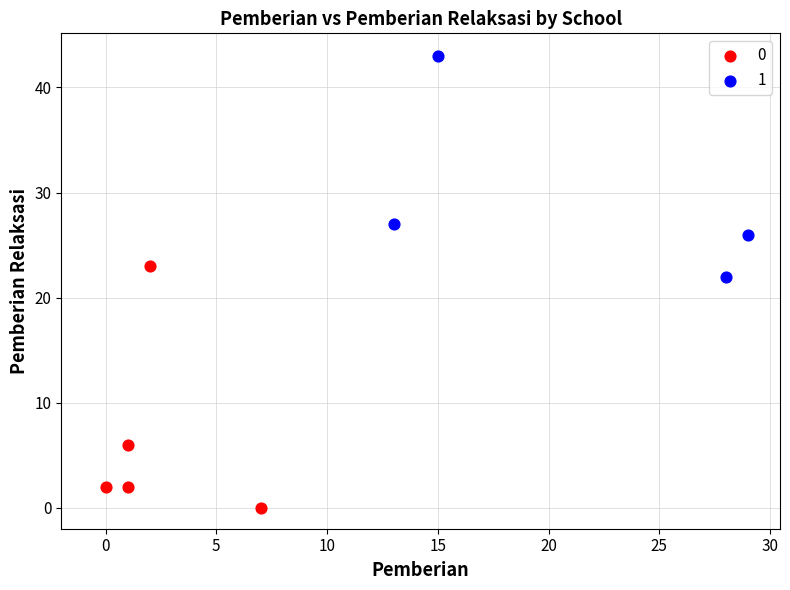

Which series reaches the maximum Y coordinate?

1